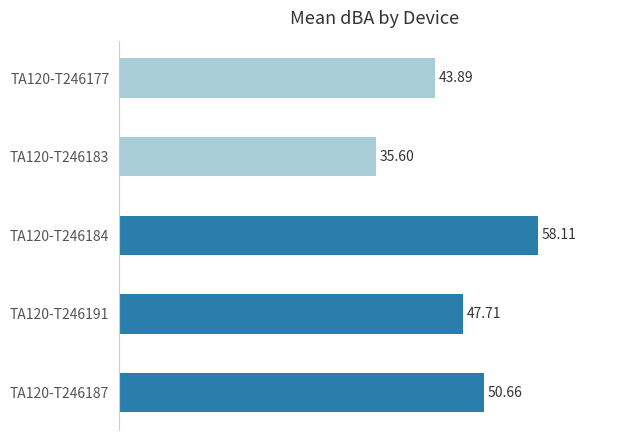

What is the maximum value shown in the chart?

58.1